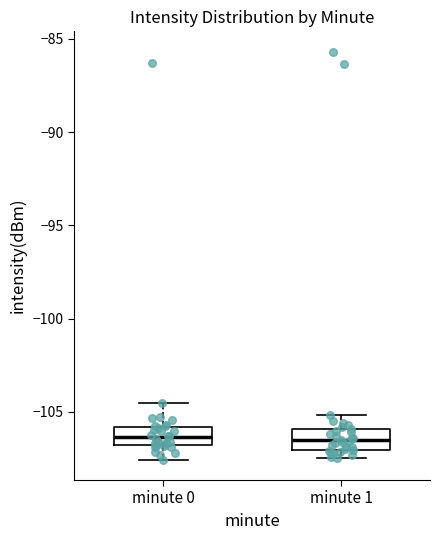

Reading left to right, transcribe this box plot: for each box, give where its median line is, the range the box spans, and where its two whiskers end, as read against the y-axis. The values are not printed on the chart, so give them approximately, as read against the axis.

minute 0: median -106.5, box -107.0 to -106.0, whiskers -107.5 to -104.5
minute 1: median -106.5, box -107.0 to -106.0, whiskers -107.5 to -105.0